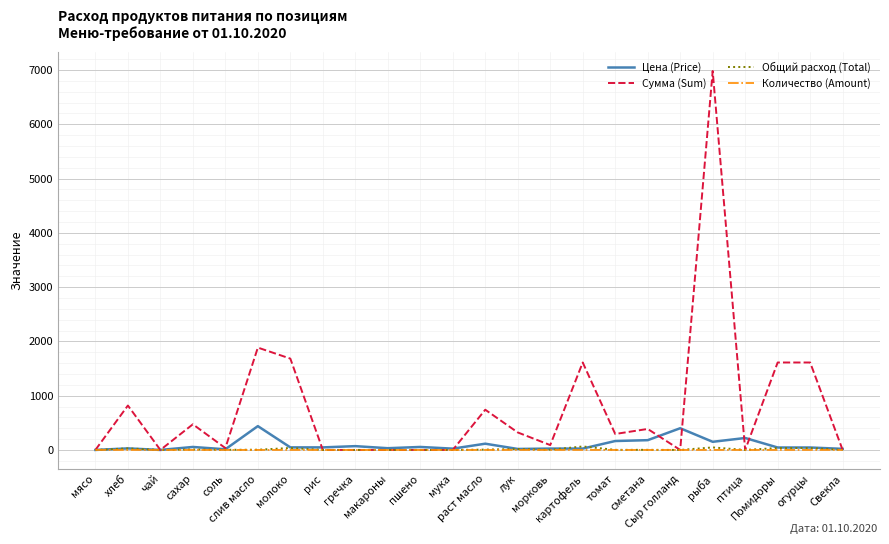

Rank the categories by Общий расход (Total) value from highest to lowest.

картофель, рыба, молоко, Помидоры, огурцы, хлеб, лук, сахар, раст масло, слив масло, морковь, соль, сметана, томат, мясо, чай, рис, гречка, макароны, пшено, мука, Сыр голланд, птица, Свекла